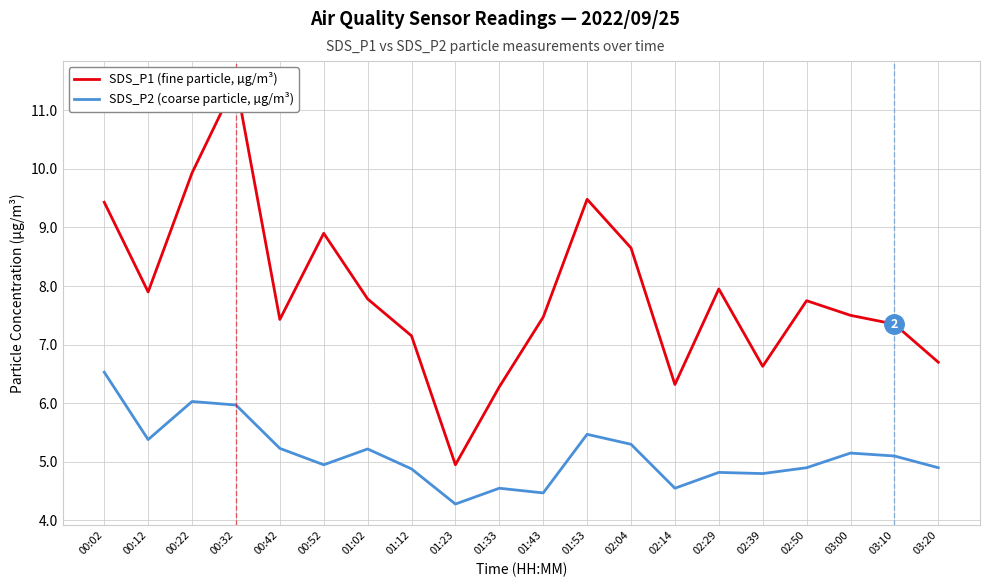

The SDS_P1 (fine particle, µg/m³) series shows 7.5 at 03:00. True or false?

True